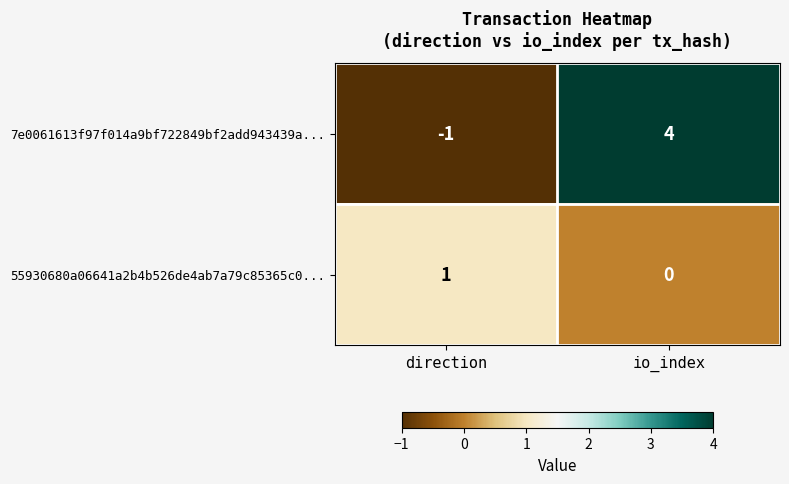

What value does the 7e0061613f97f014a9bf722849bf2add943439a... series have at io_index?

4